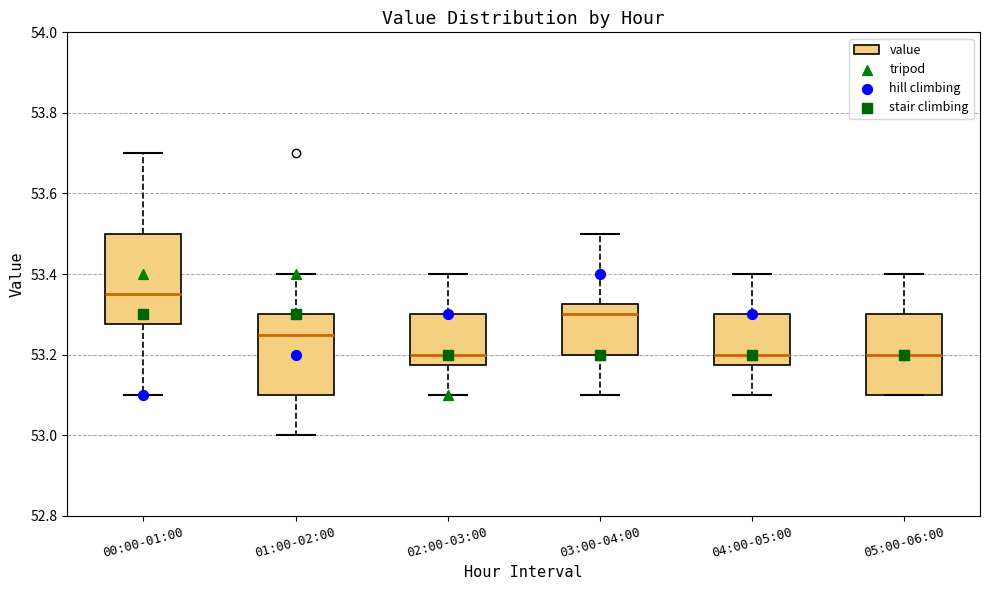

Comparing the boxes themselves (not the whiskers), which one is the tallest?

00:00-01:00